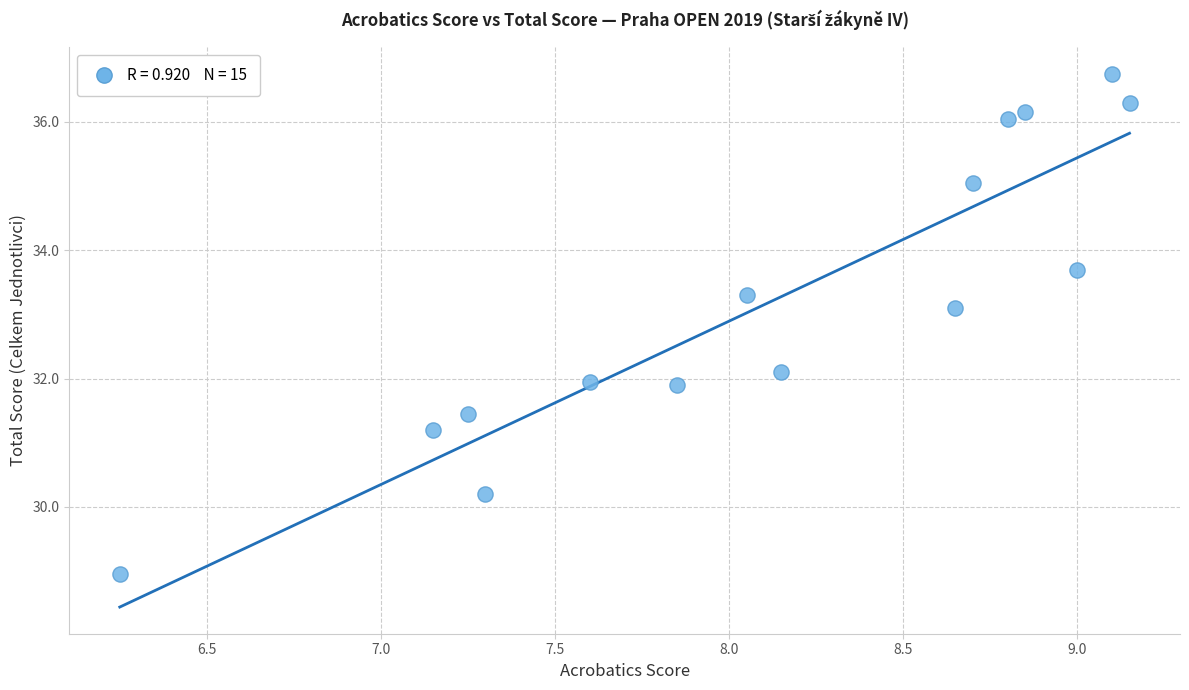

What is the range of X values (max minus min)?

2.9